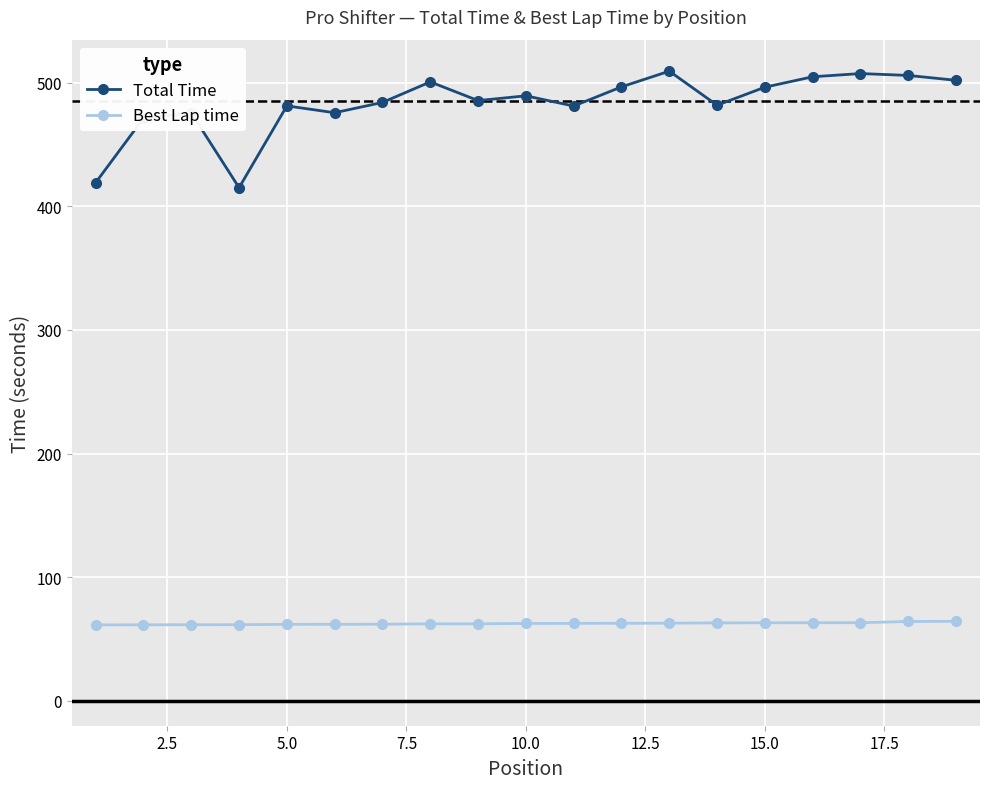

True or false: Total Time has more than 1 points higher than both neighbors.

True